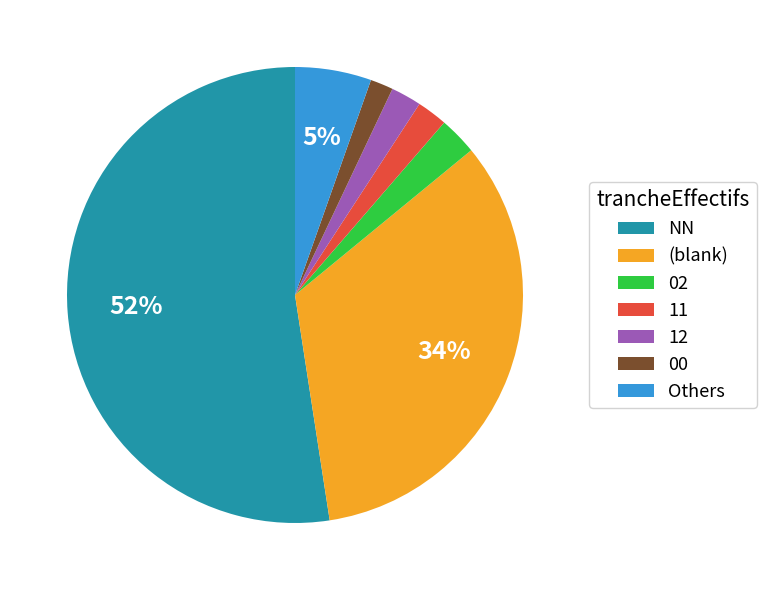

To the nearest percent, what percentage of the pie is 00?

2%